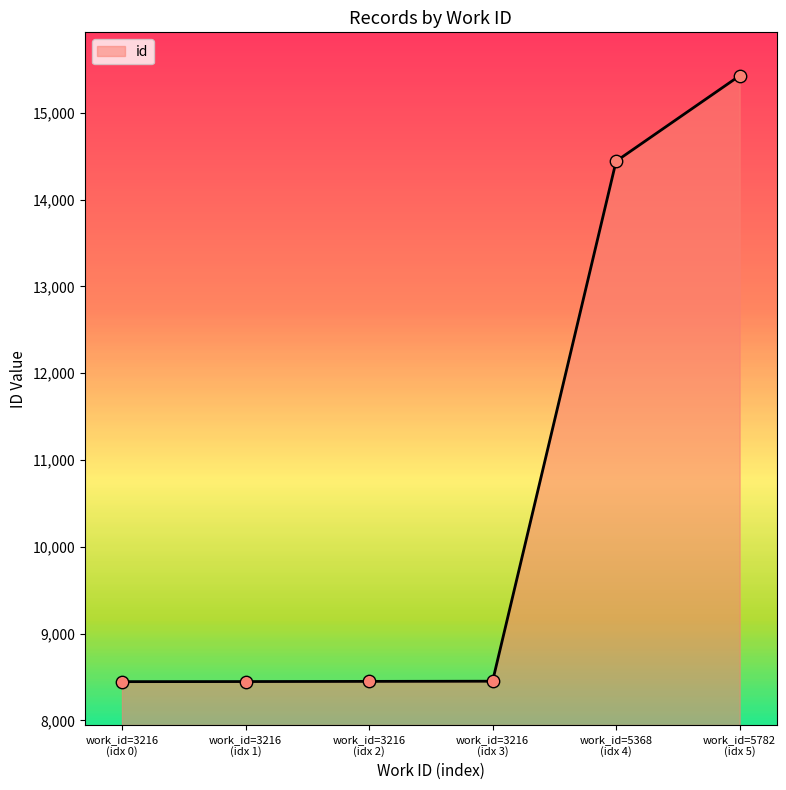

What is the difference between the maximum and minimum values?

6982